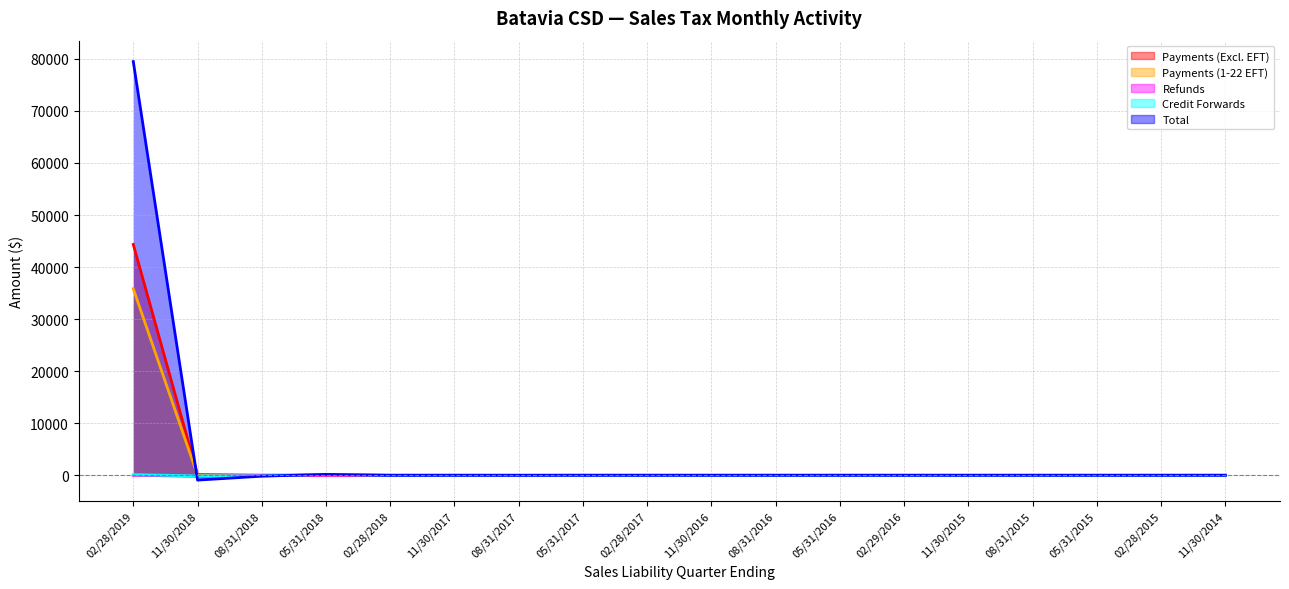

How many times do Total and Refunds cross each other?

7